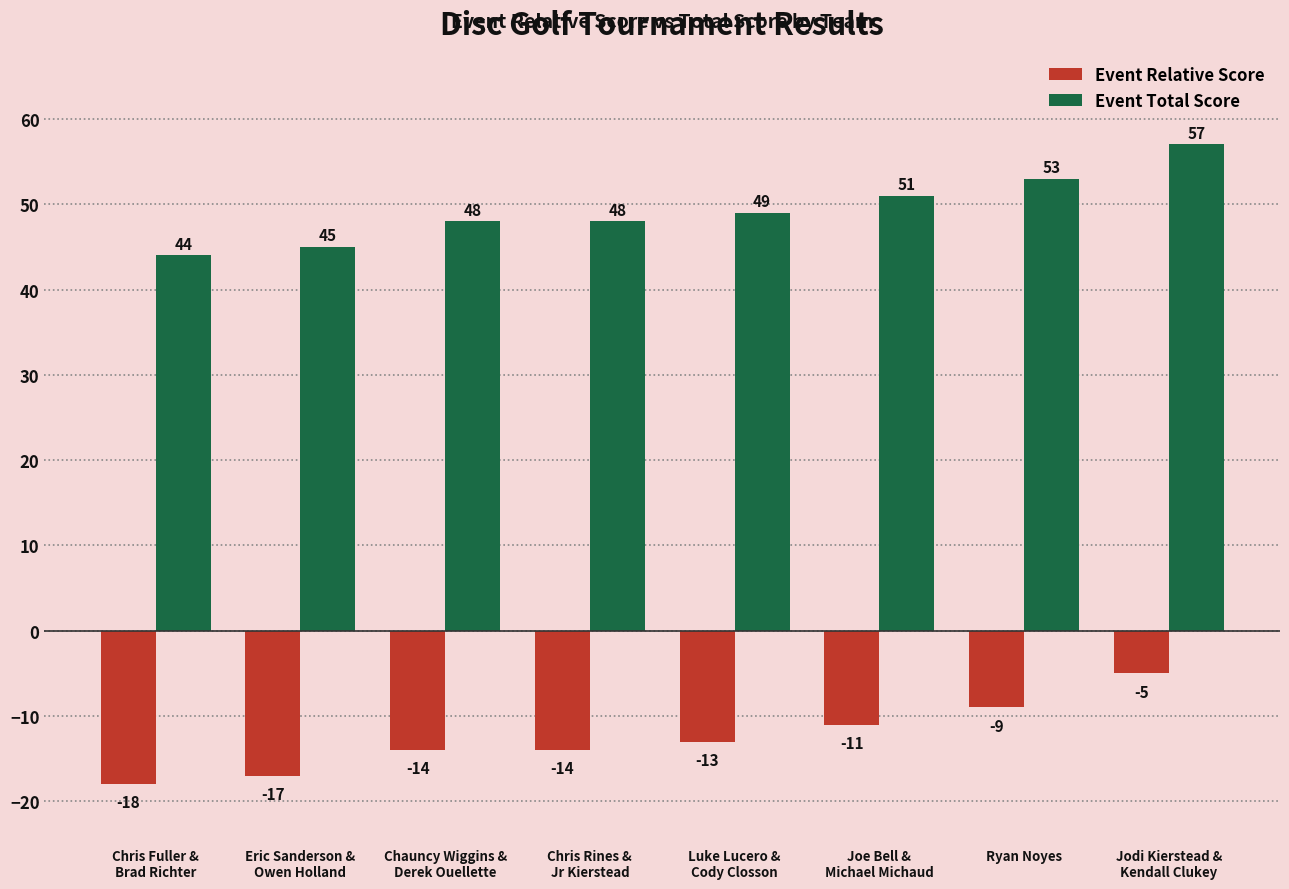

What are all the series names shown in the legend?

Event Relative Score, Event Total Score